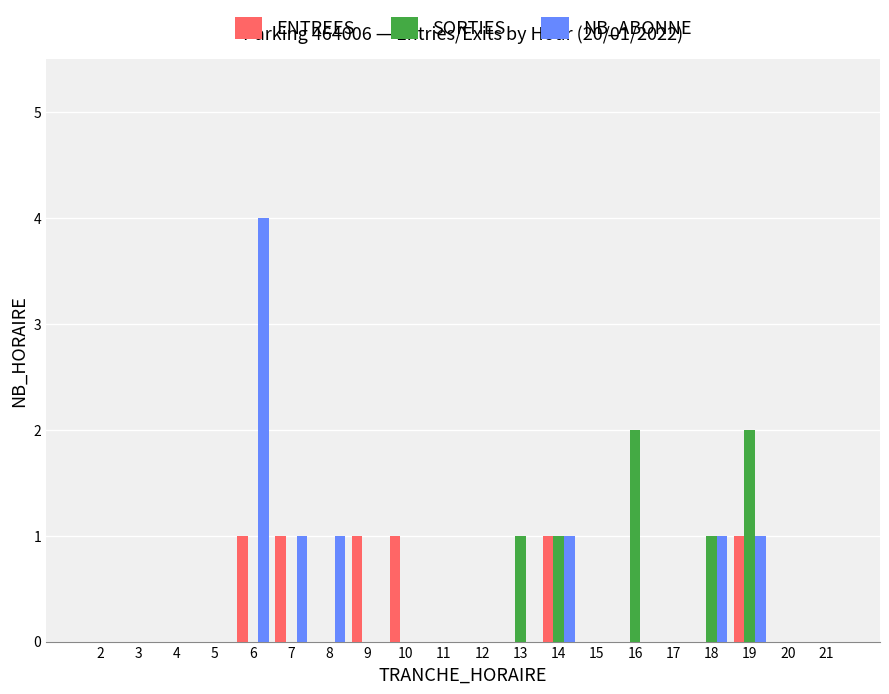

Is it true that NB_ABONNE equals 0 at 5?

True